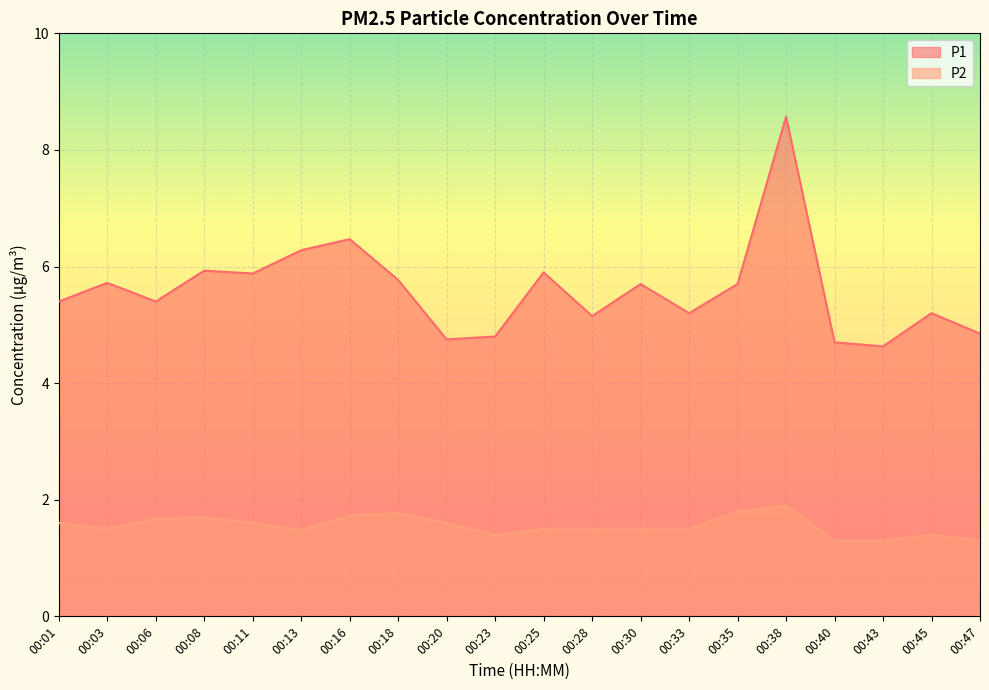

The P2 series shows 1.5 at 00:13. True or false?

True